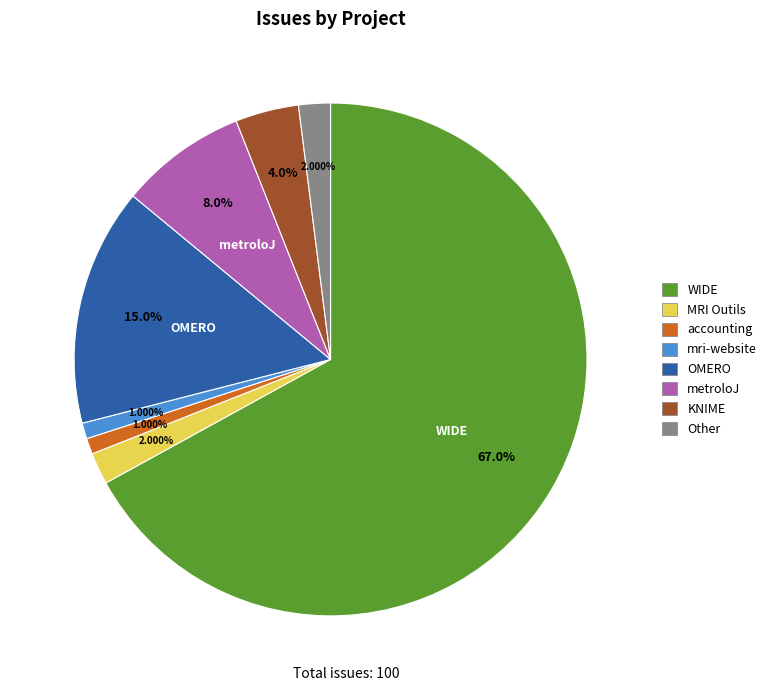

Is there a majority slice in this chart?

Yes